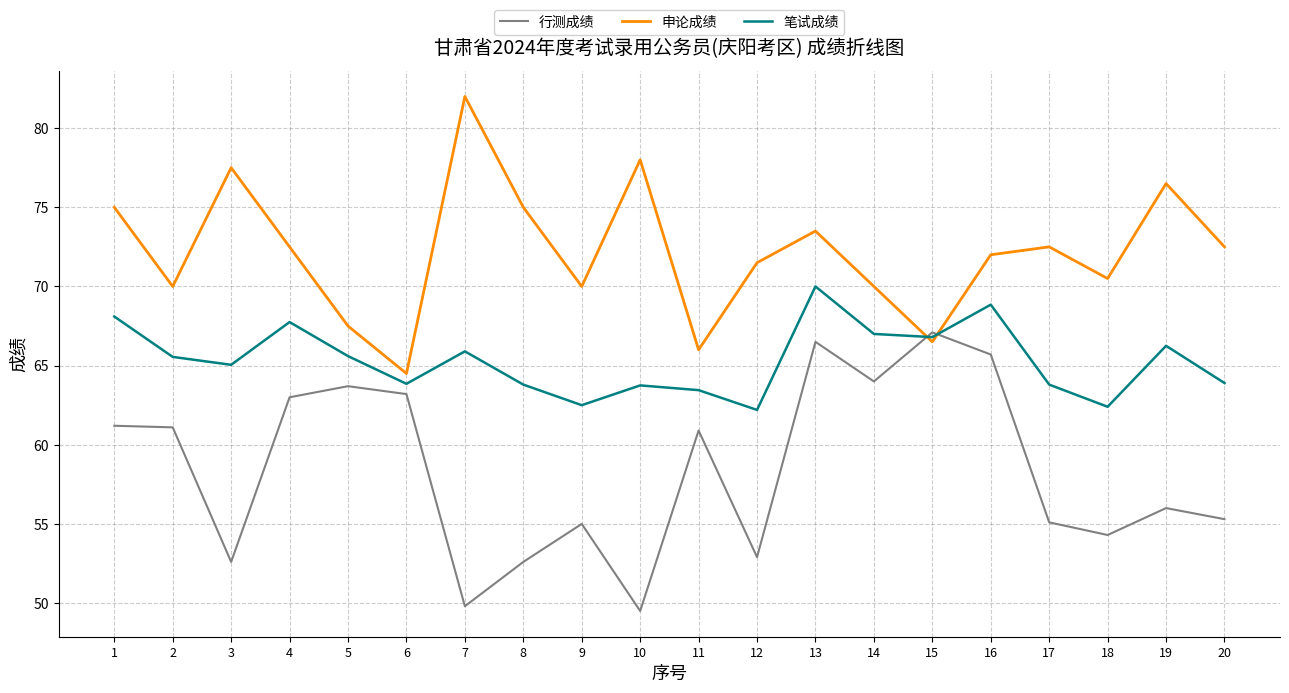

True or false: 笔试成绩 and 行测成绩 cross at least once.

True